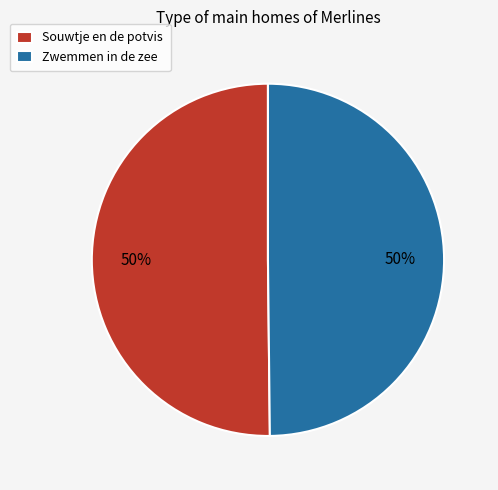

Approximately how many times larger is the value at Souwtje en de potvis compared to Zwemmen in de zee?

1.0